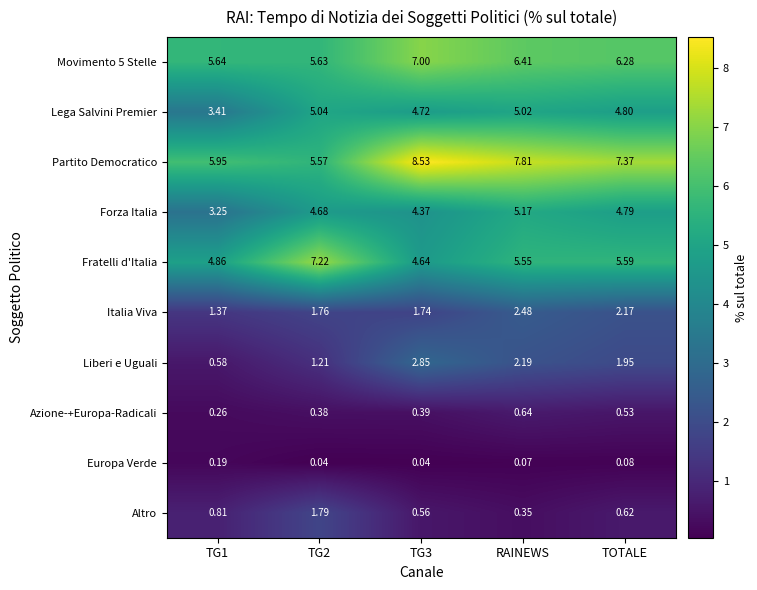

At which label does Azione-+Europa-Radicali reach its peak?

RAINEWS